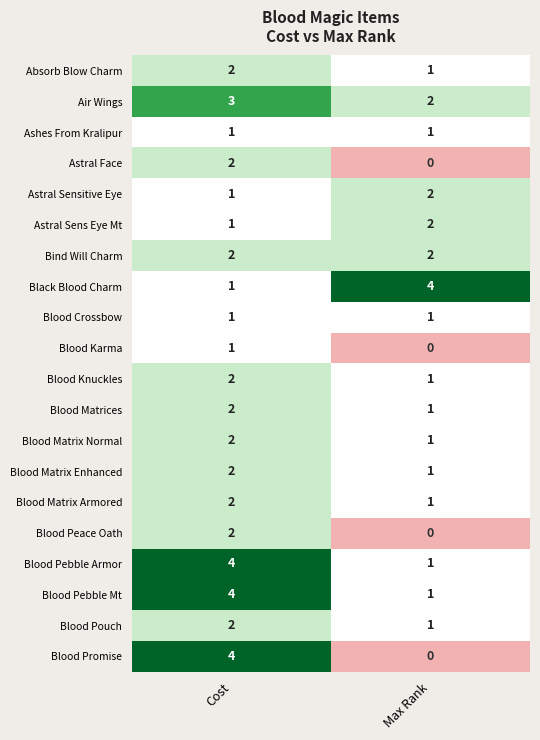

At which category does the chart reach its minimum across all series?

Max Rank